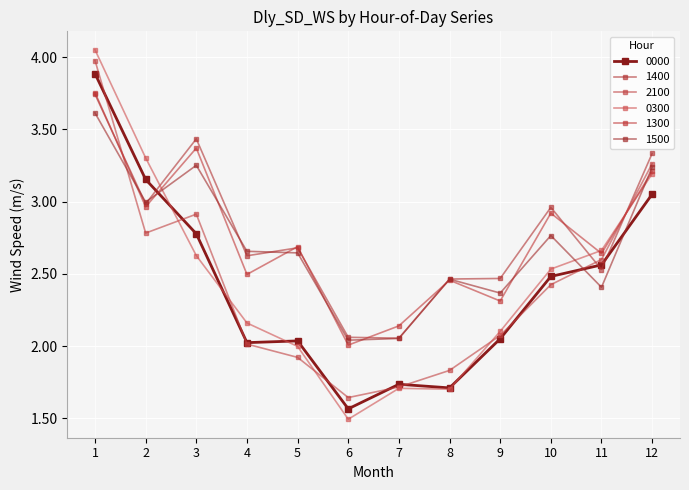

How many lines are shown in the chart?

6